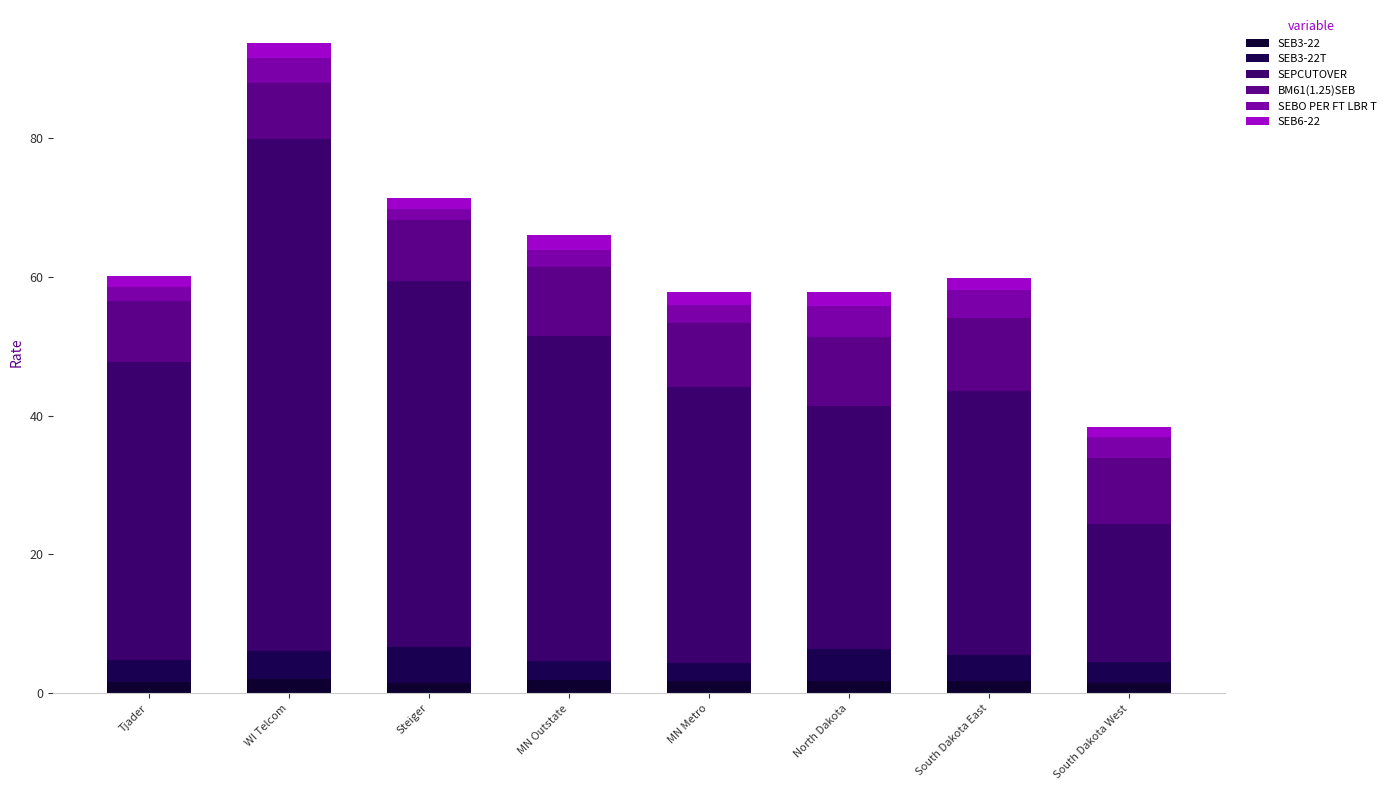

How many bars are there in total?

8